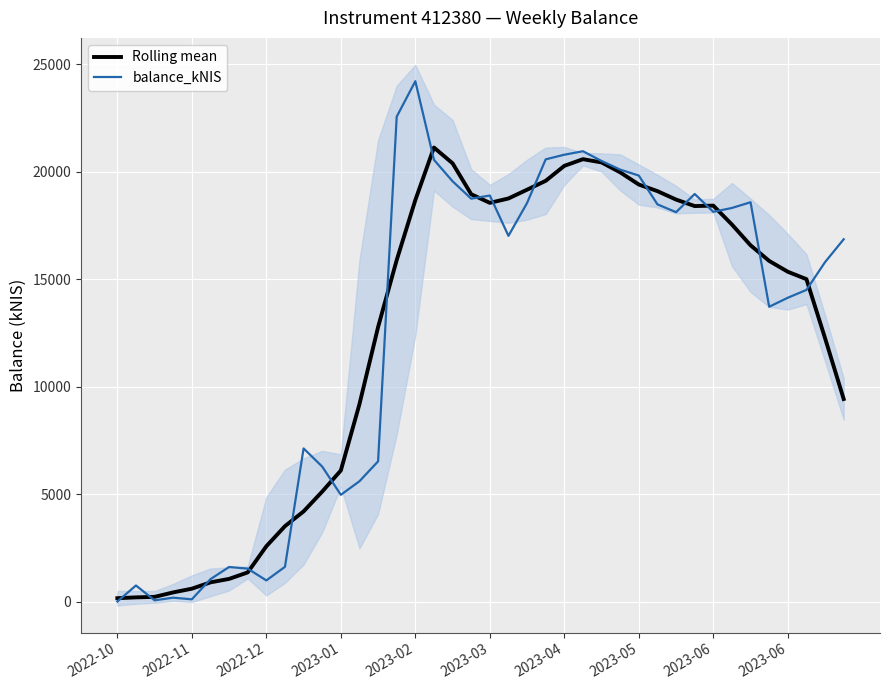

The value of balance_kNIS at 2023-06 is 9571.1. True or false?

False